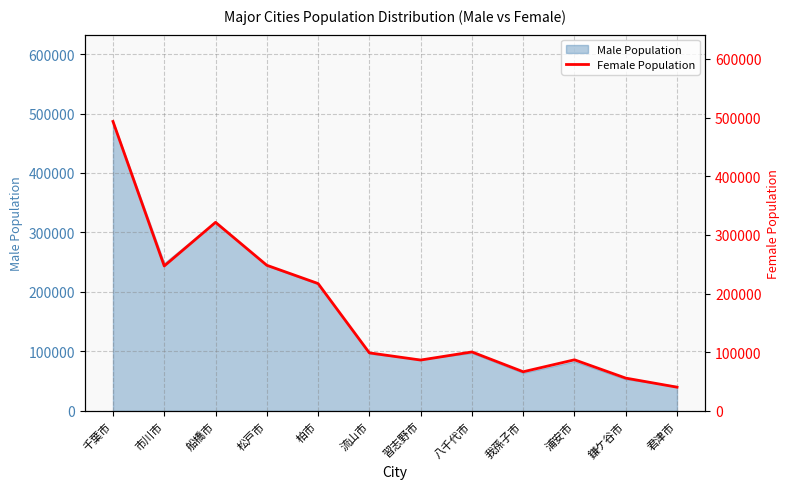

What is the value of the 9th point from the left?

66765